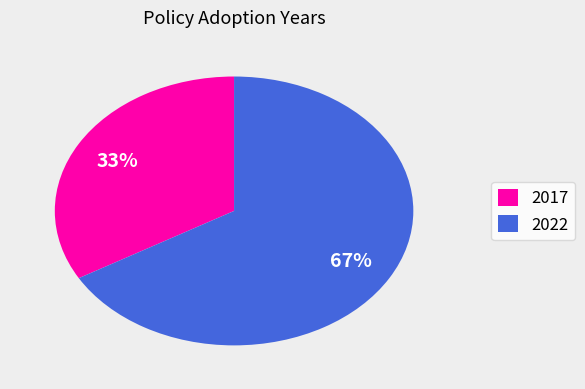

The 2022 slice represents 67% of the pie. True or false?

True